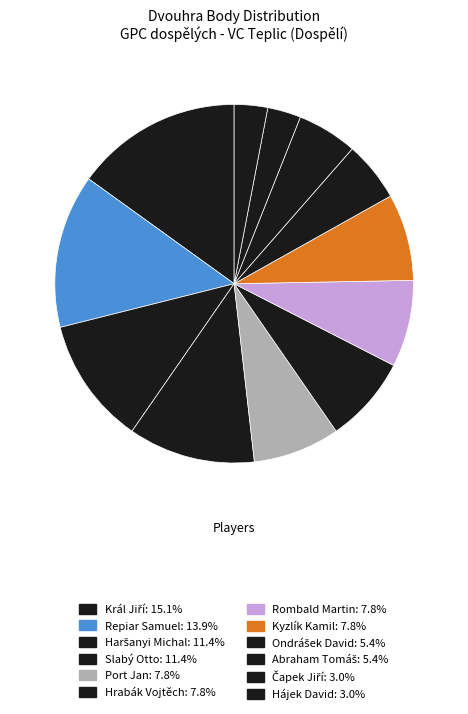

How many segments does this pie chart have?

12